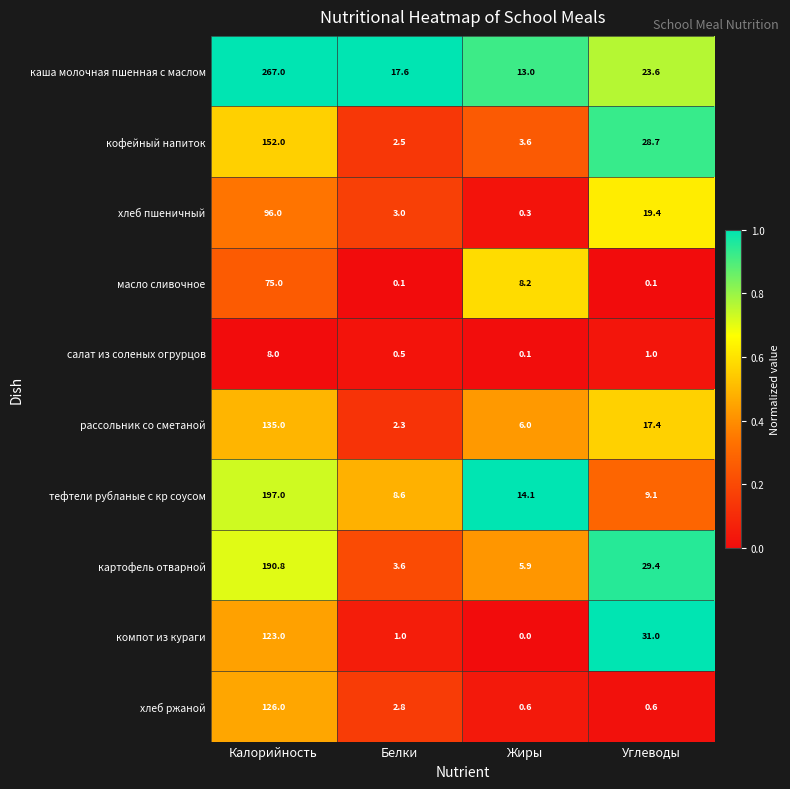

What is the difference between the maximum and minimum values in the рассольник со сметаной series?

132.7